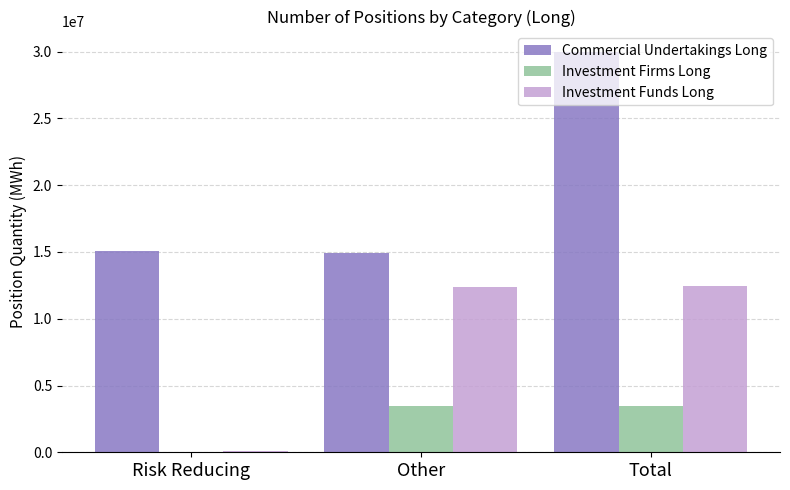

What is the sum of all Investment Funds Long values?

24858824